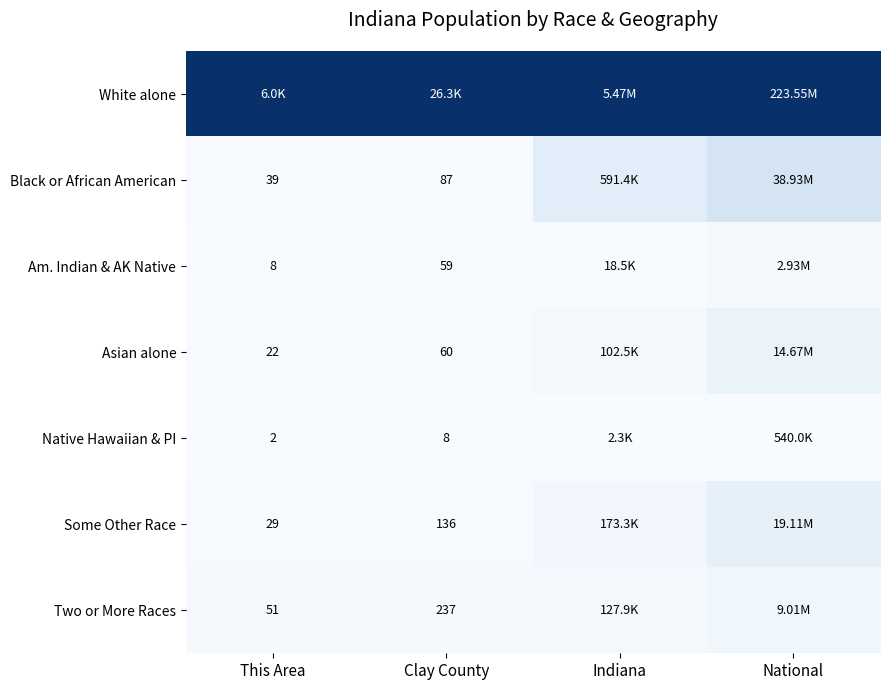

Where is Some Other Race nearest to the value 0?

This Area